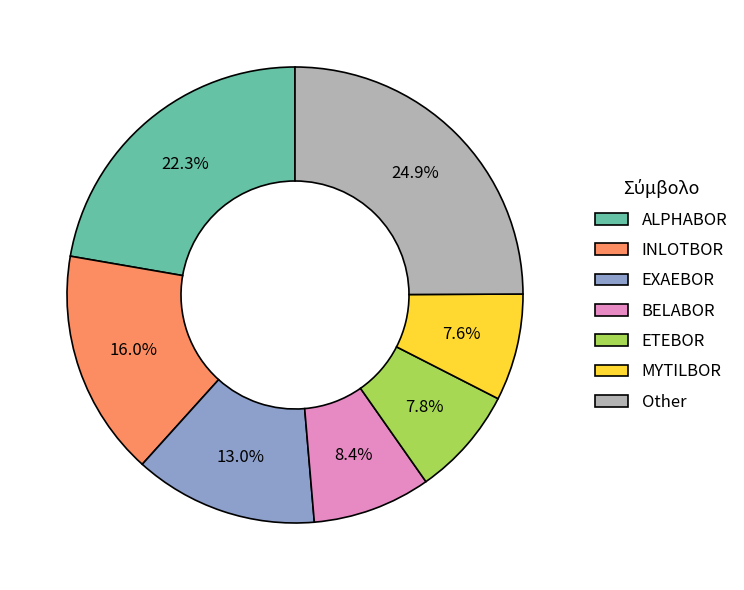

Is there a majority slice in this chart?

No